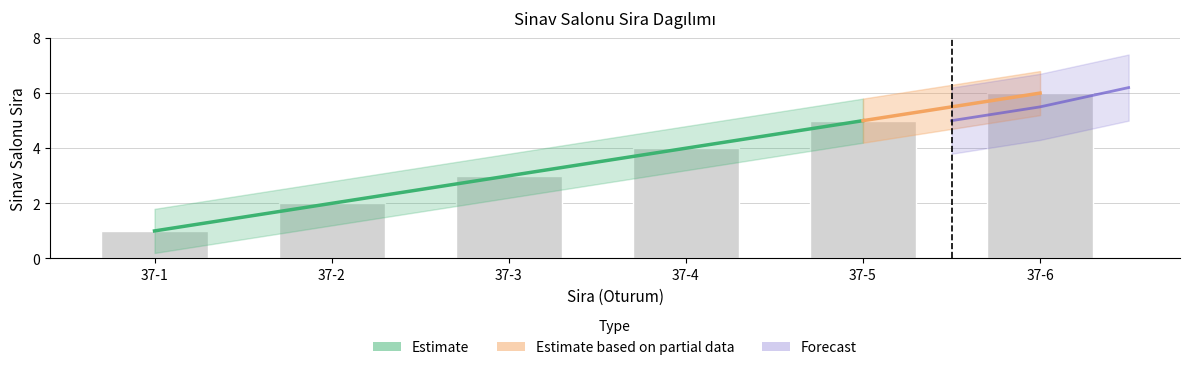

What is the change in value from 37-2 to 37-3?

+1